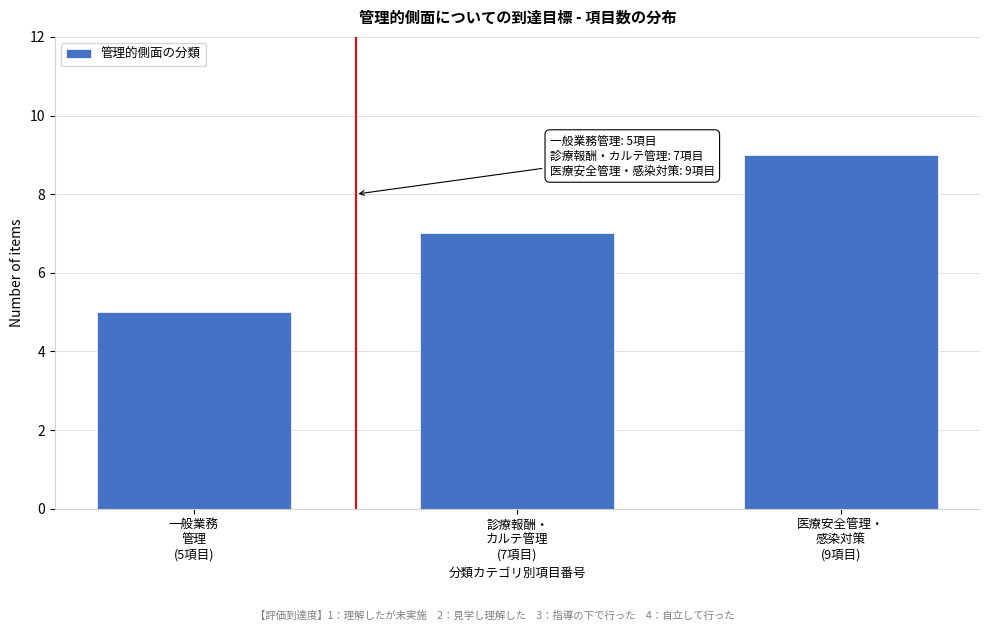

Reading left to right, extract all data points from this chart.

5	7	9